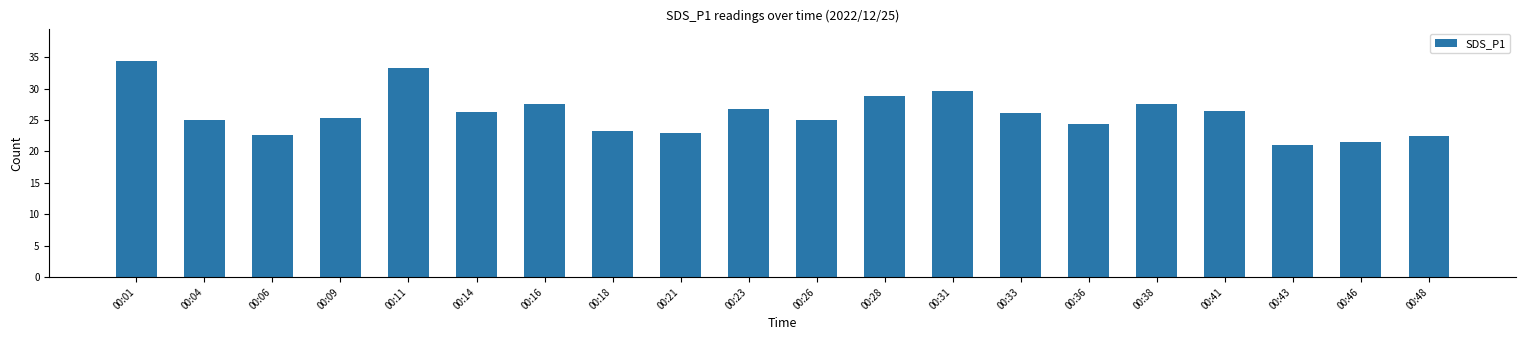

How many bars are there in total?

20